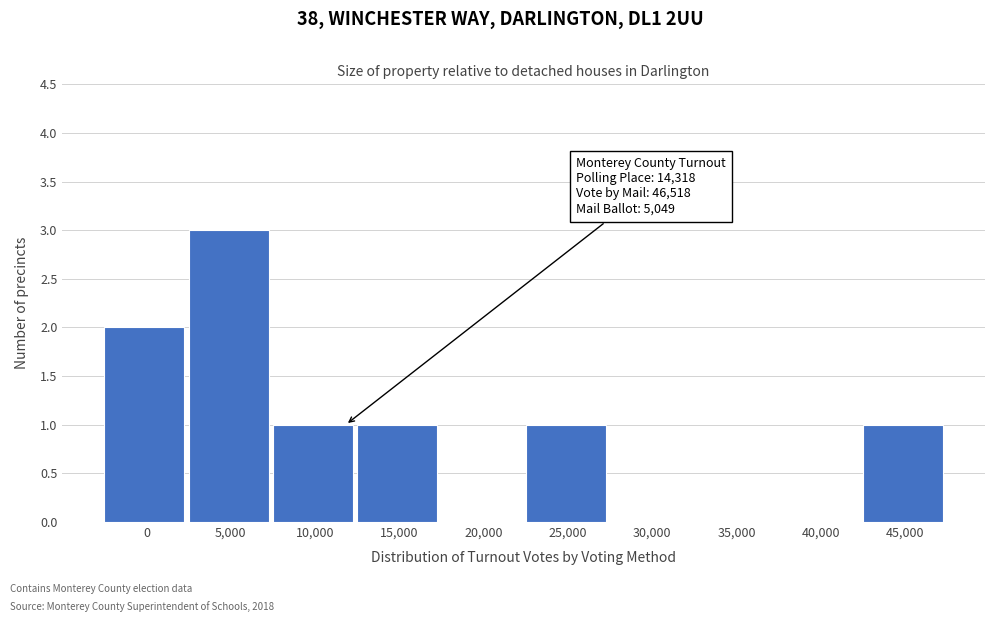

Reading left to right, list all the values displayed in this chart.

0=2	5,000=3	10,000=1	15,000=1	20,000=0	25,000=1	30,000=0	35,000=0	40,000=0	45,000=1